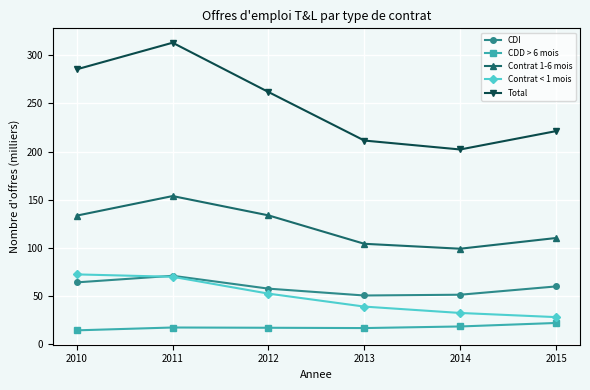

What is the difference between the Contrat < 1 mois values at 2013 and 2011?

30.9